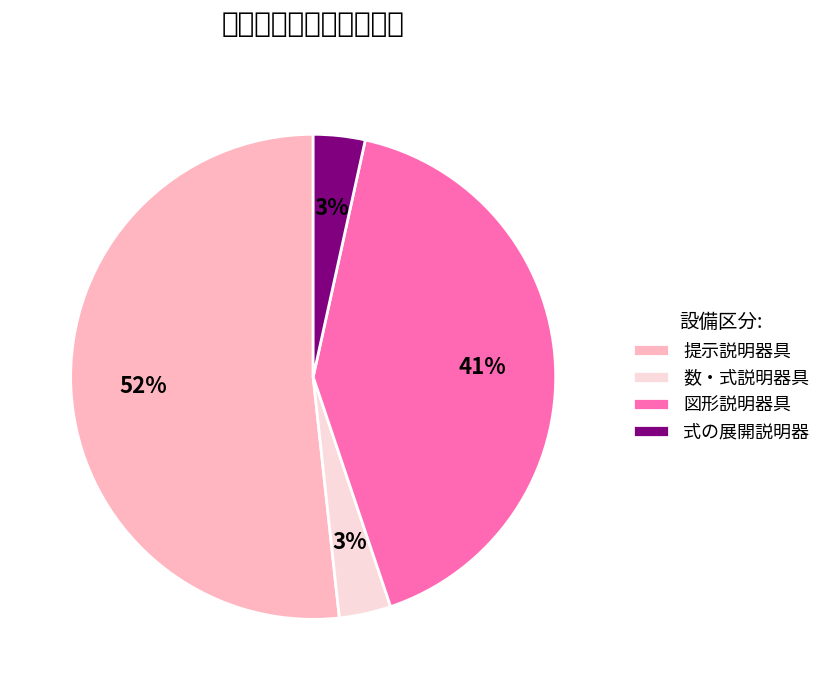

To the nearest percent, what is the average slice percentage?

25%